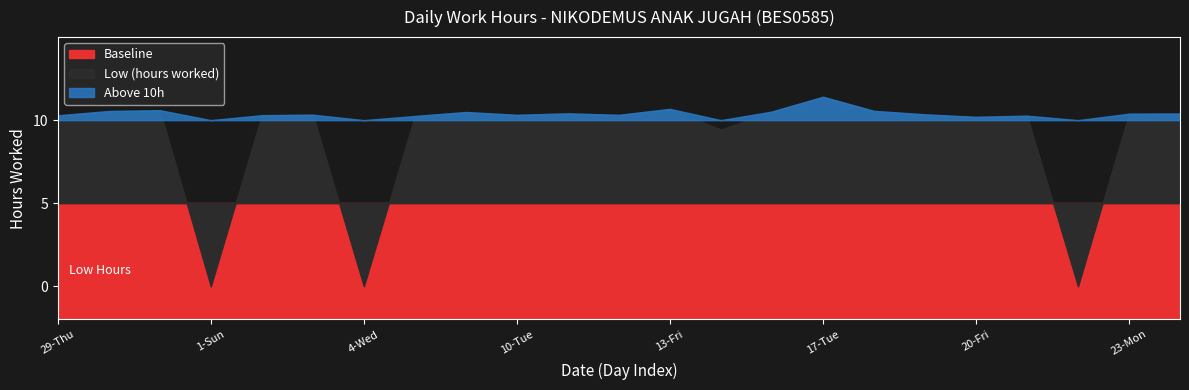

What is the average value?

9.0